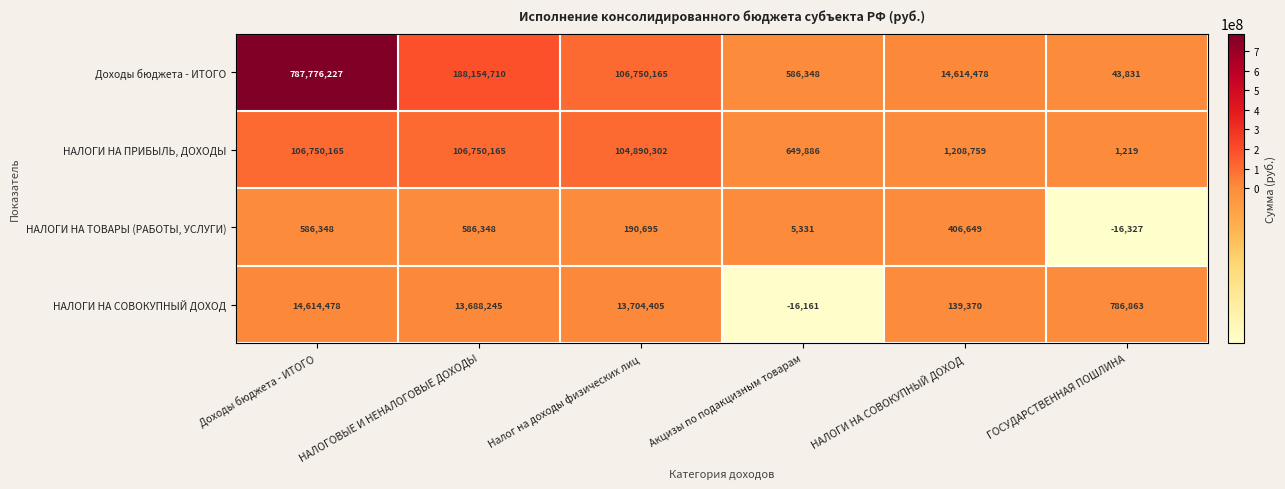

How many data points does each series have?

6